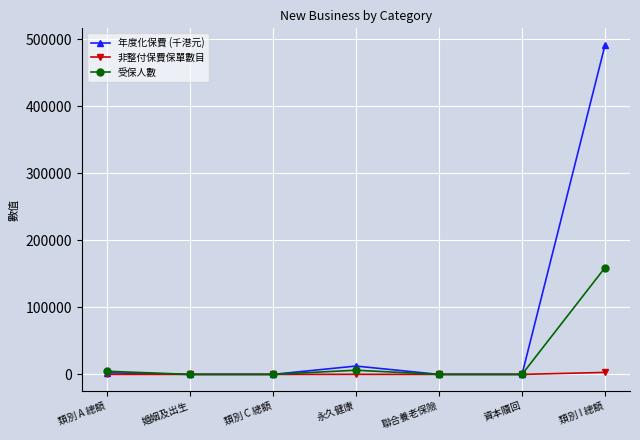

What is the average value of the 受保人數 series?

24346